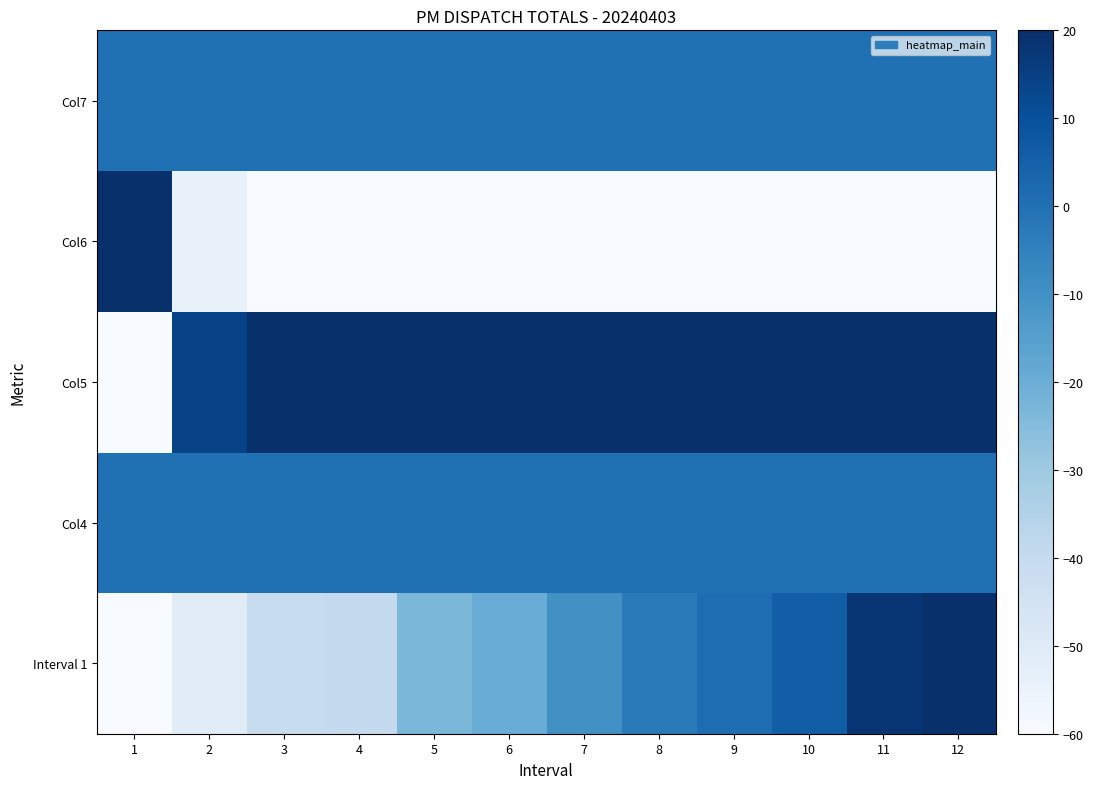

Reading left to right, transcribe all the data shown in this chart.

Interval 1: 1=-60.0	2=-51.1	3=-41.2	4=-39.9	5=-23.1	6=-19.7	7=-9.9	8=-3.0	9=1.0	10=5.8	11=18.0	12=20.0
Col4: 1=0.0	2=0.0	3=0.0	4=0.0	5=0.0	6=0.0	7=0.0	8=0.0	9=0.0	10=0.0	11=0.0	12=0.0
Col5: 1=-60.0	2=14.3	3=20.0	4=20.0	5=20.0	6=20.0	7=20.0	8=20.0	9=20.0	10=20.0	11=20.0	12=20.0
Col6: 1=20.0	2=-54.3	3=-60.0	4=-60.0	5=-60.0	6=-60.0	7=-60.0	8=-60.0	9=-60.0	10=-60.0	11=-60.0	12=-60.0
Col7: 1=0.0	2=0.0	3=0.0	4=0.0	5=0.0	6=0.0	7=0.0	8=0.0	9=0.0	10=0.0	11=0.0	12=0.0